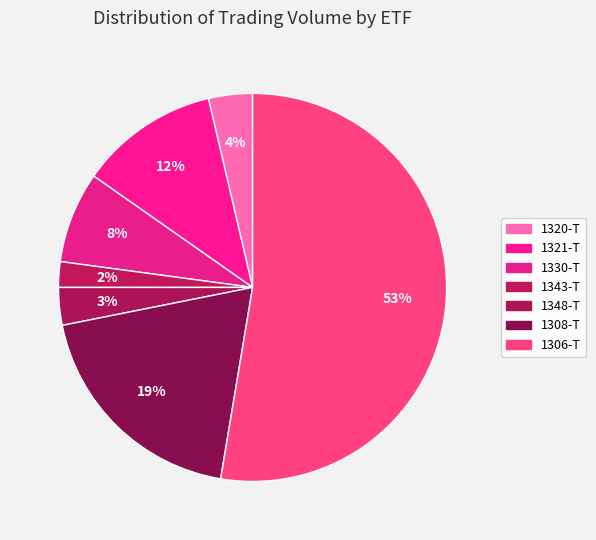

How many segments does this pie chart have?

7